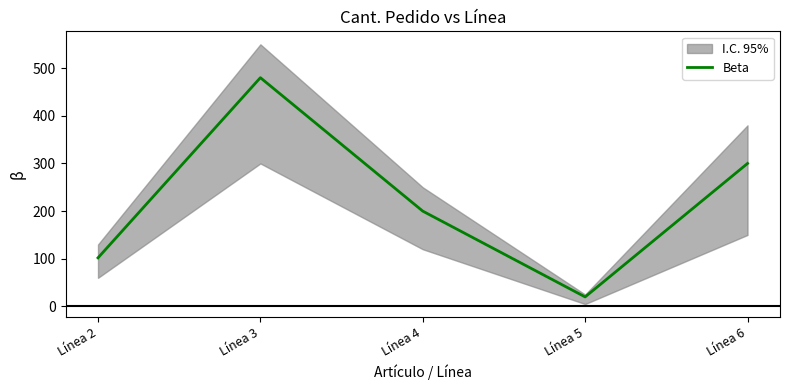

At which category does the chart reach its peak across all series?

Línea 3